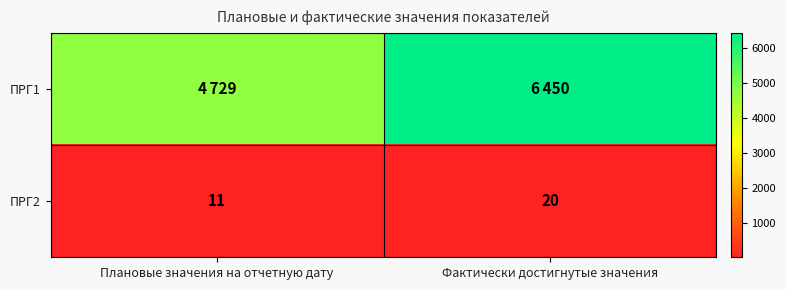

At how many categories does at least one series exceed 1410?

2